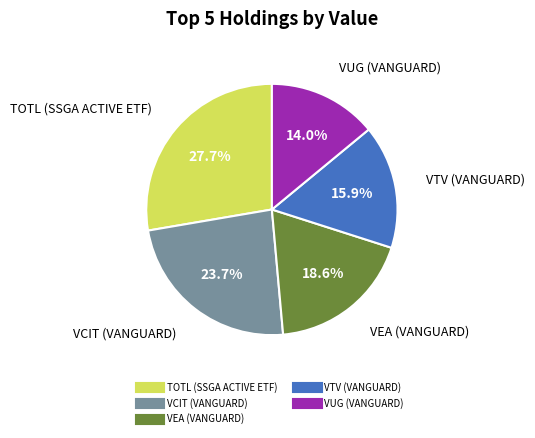

Count the number of slices in the pie.

5